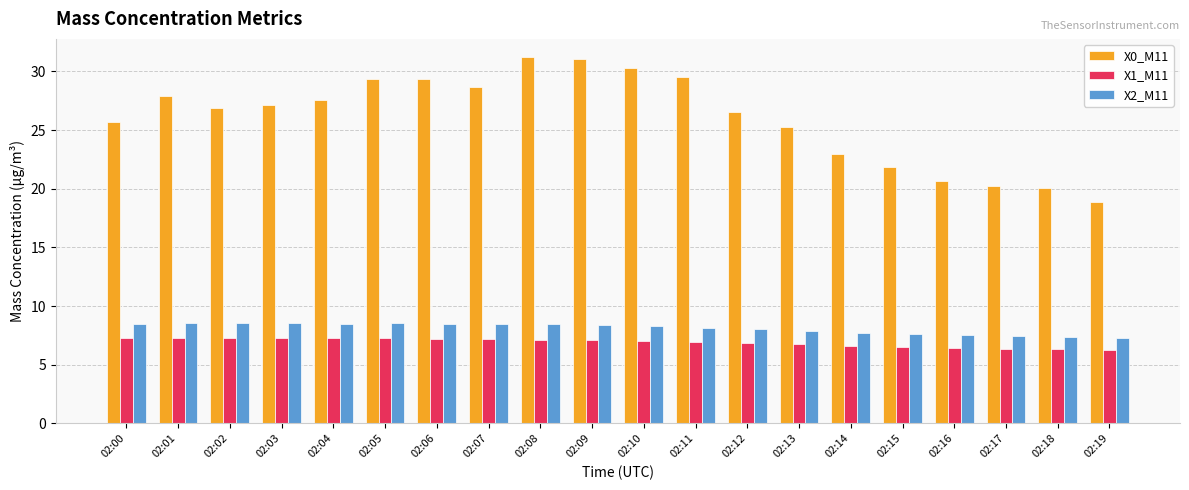

What is the maximum value shown in the chart?

31.2